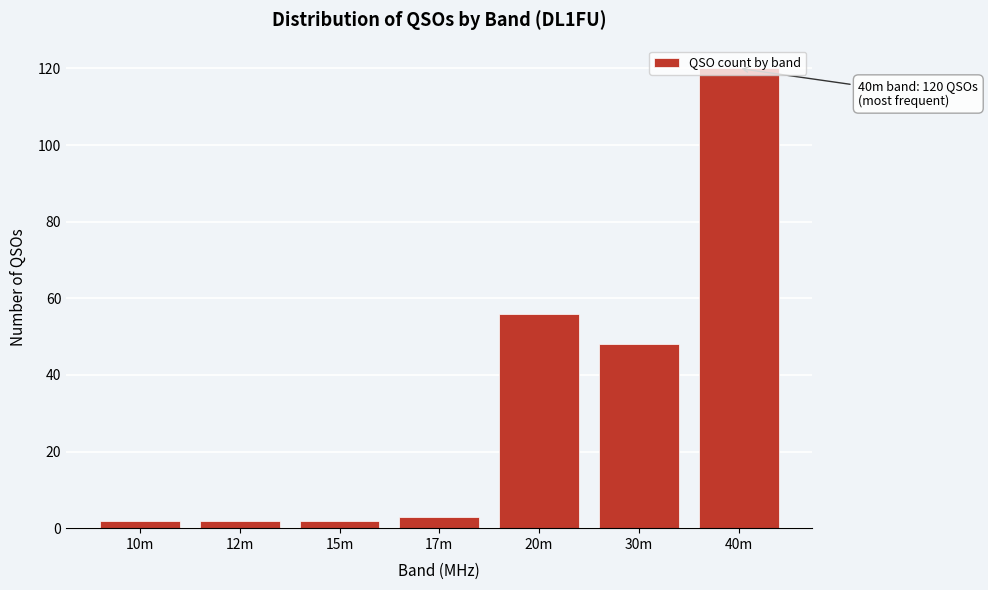

Between 40m and 30m, which is larger?

40m